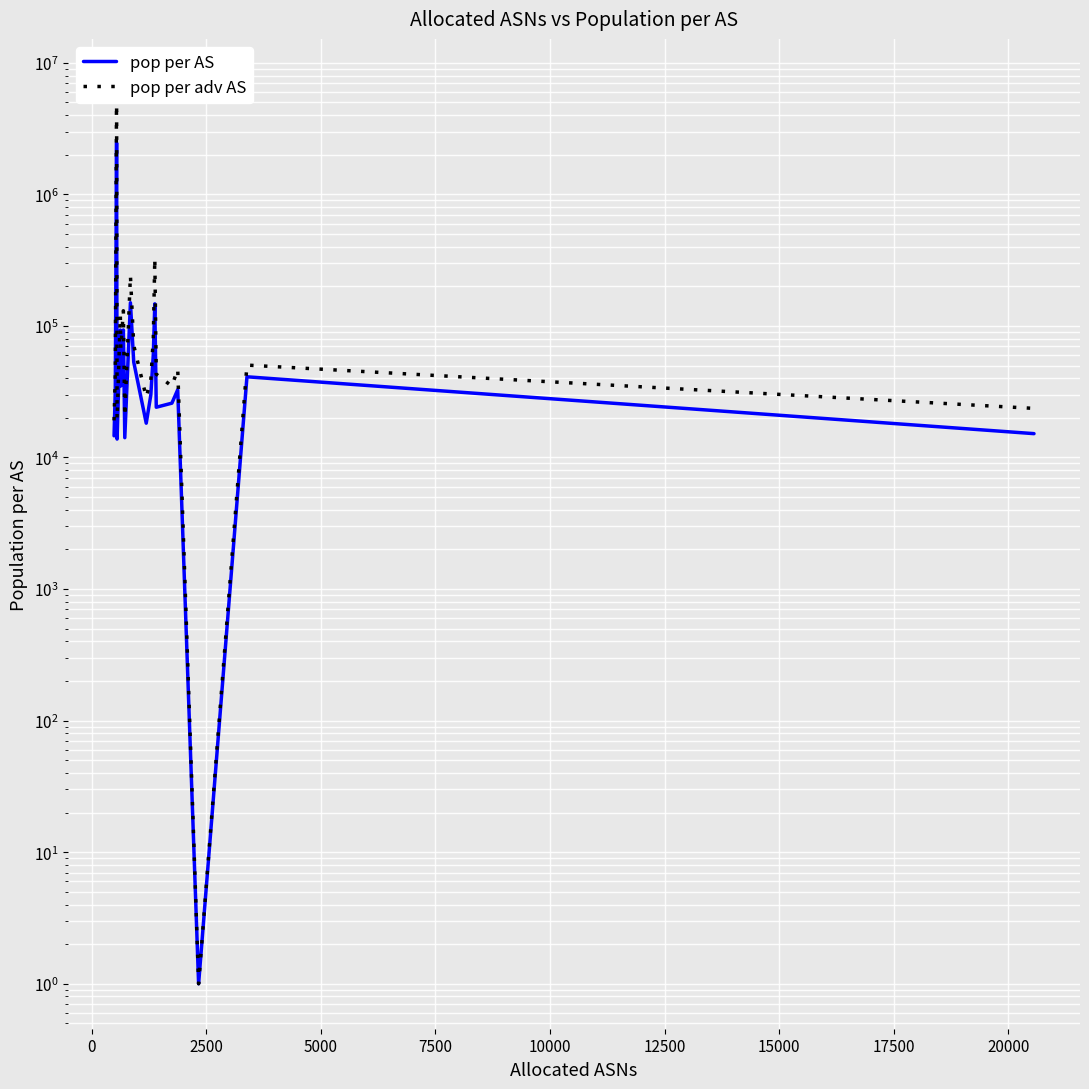

True or false: pop per adv AS and pop per AS cross at least once.

False